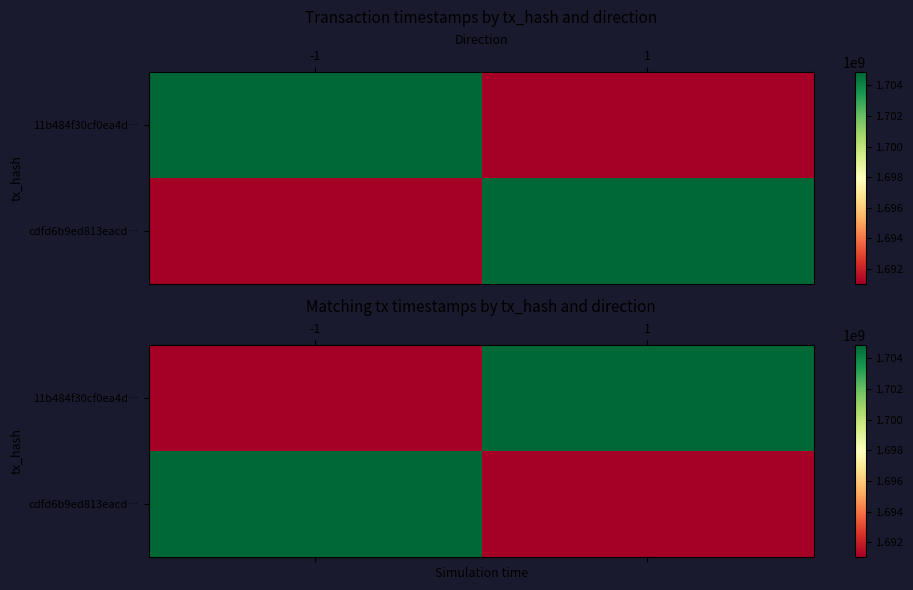

The value of cdfd6b9ed813eacd… at 1 is 1691057787. True or false?

True